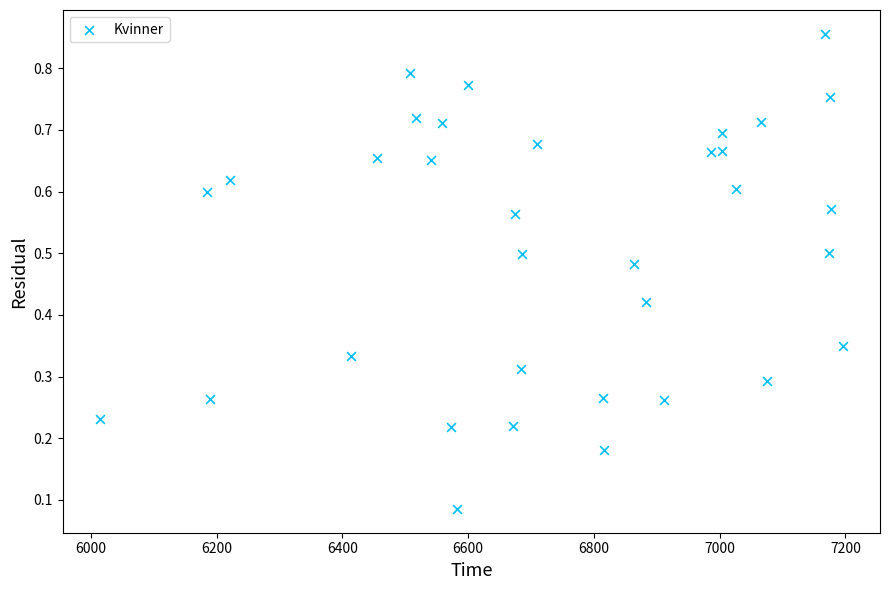

What is the range of X values (max minus min)?

1182.0